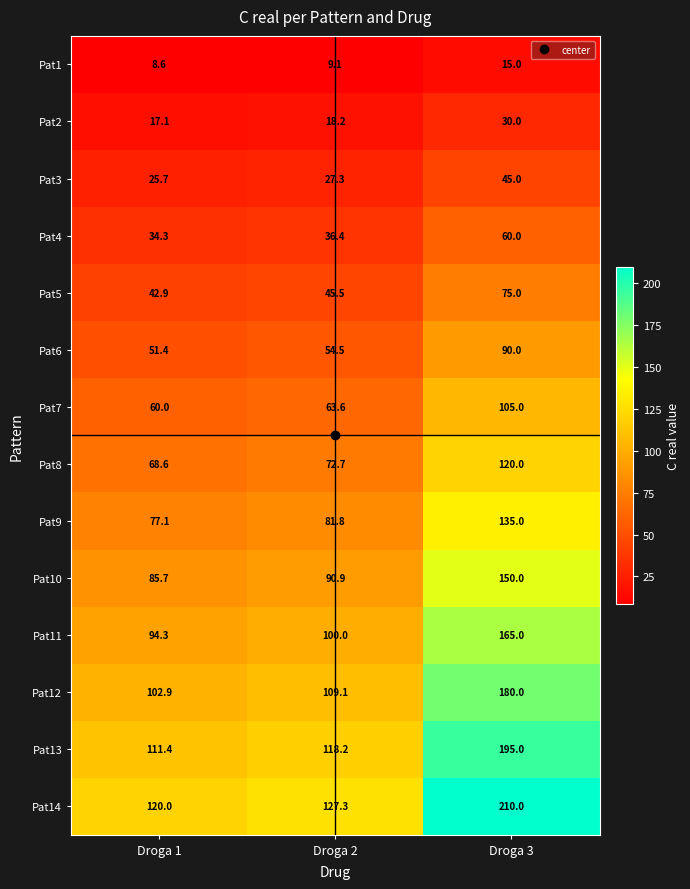

What is the sum of all Pat4 values?

130.7